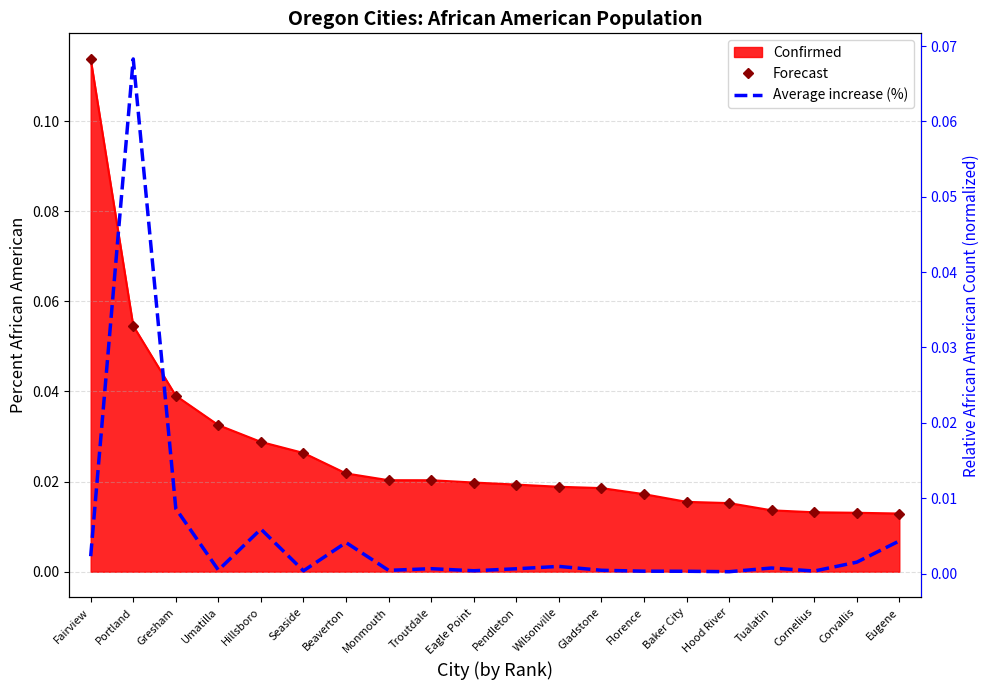

Which category has the highest value across all series?

Fairview